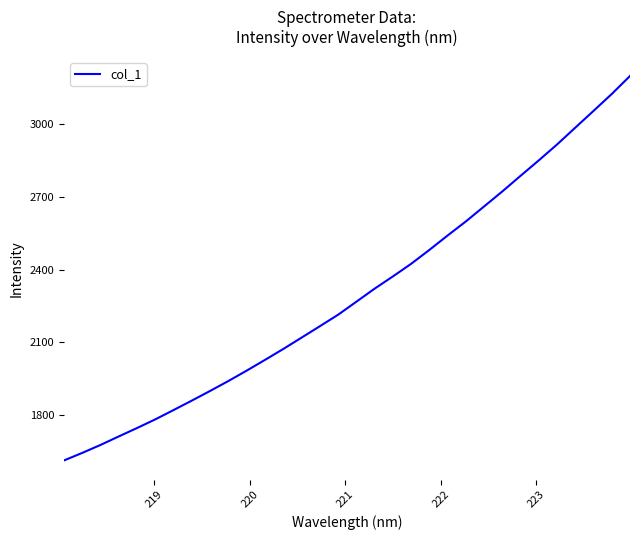

What is the difference between the maximum and minimum values?

1589.3